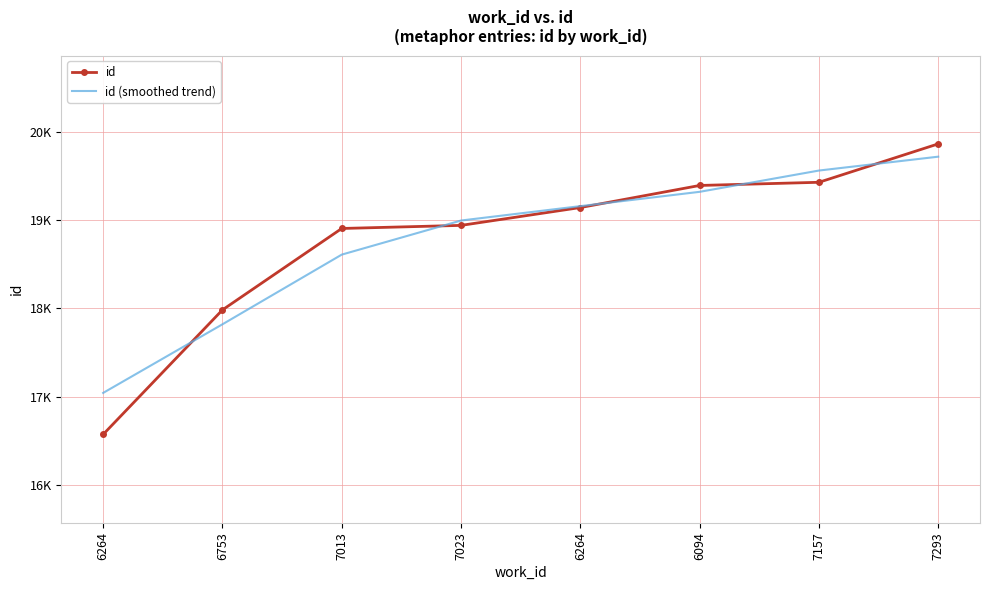

What is the difference between the id values at 6264 and 6264?

2569